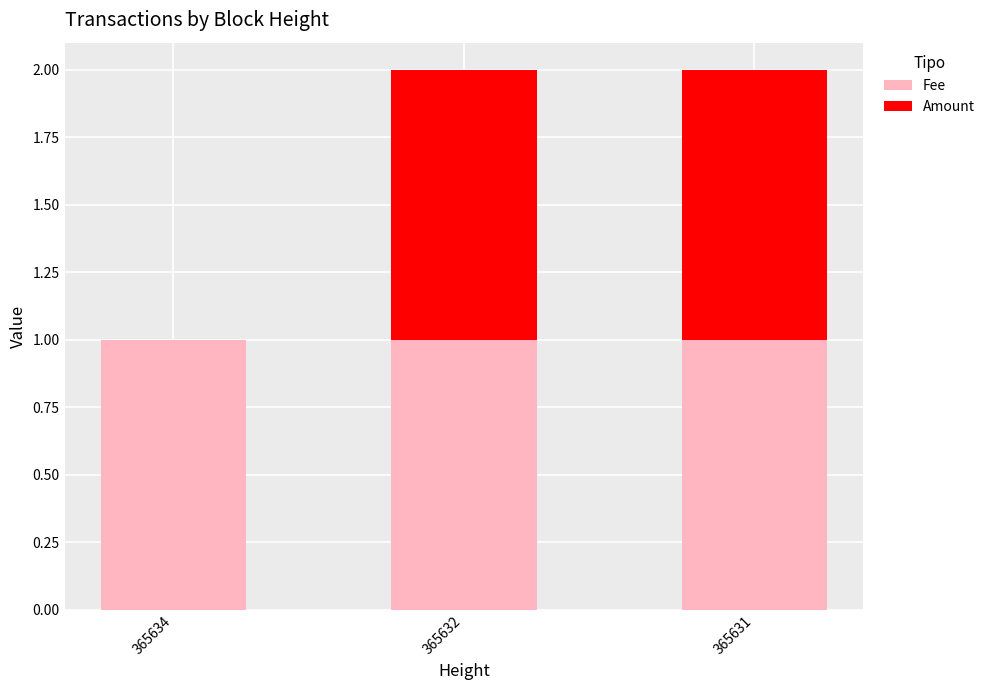

What is the sum of all Fee values?

3